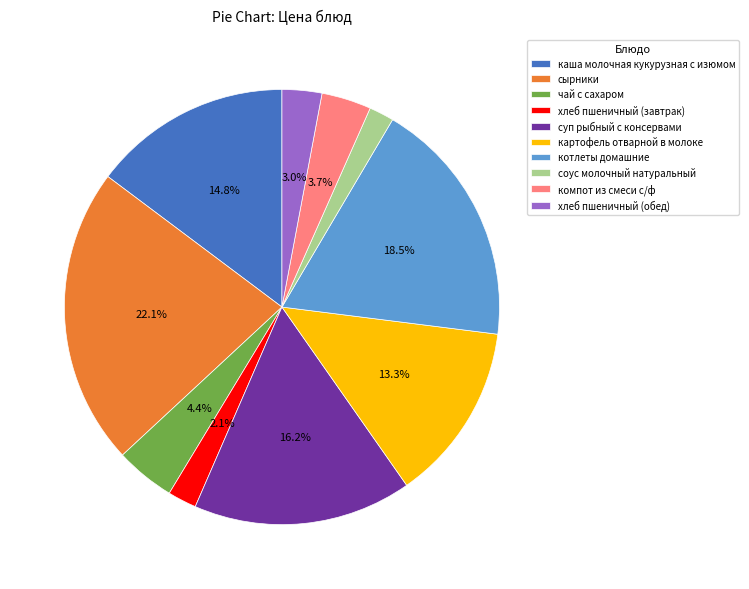

The хлеб пшеничный (обед) slice represents 8% of the pie. True or false?

False